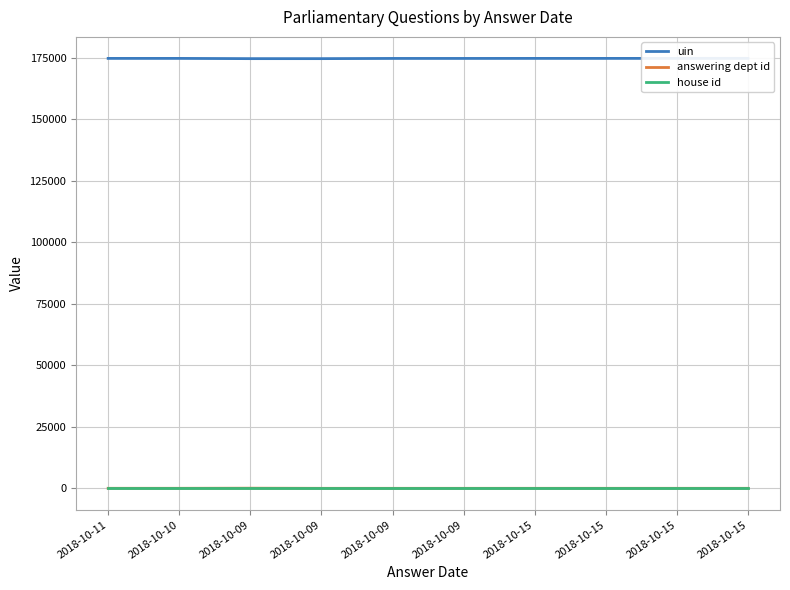

Rank the categories by answering dept id value from highest to lowest.

2018-10-09, 2018-10-11, 2018-10-10, 2018-10-15, 2018-10-15, 2018-10-15, 2018-10-15, 2018-10-09, 2018-10-09, 2018-10-09